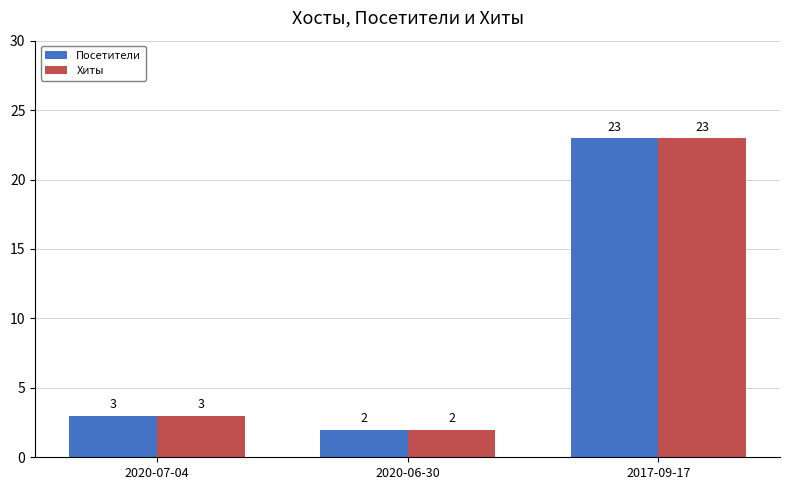

List the labels in order of Хиты value, smallest first.

2020-06-30, 2020-07-04, 2017-09-17